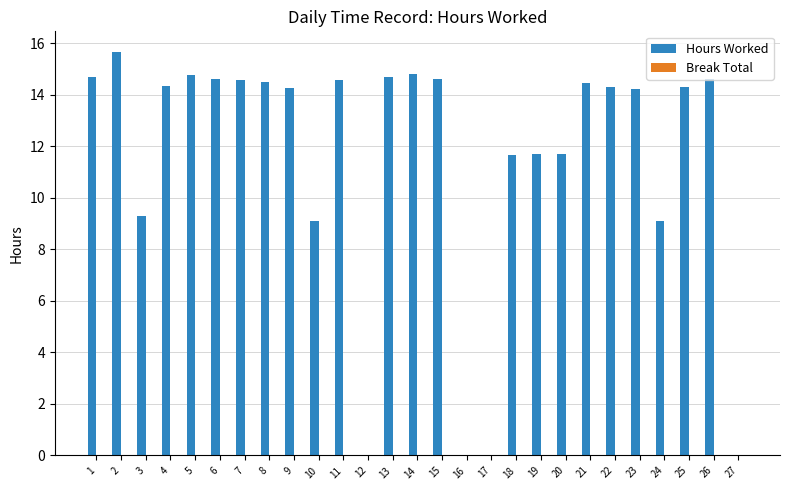

The value at 24 is 9.1. True or false?

True